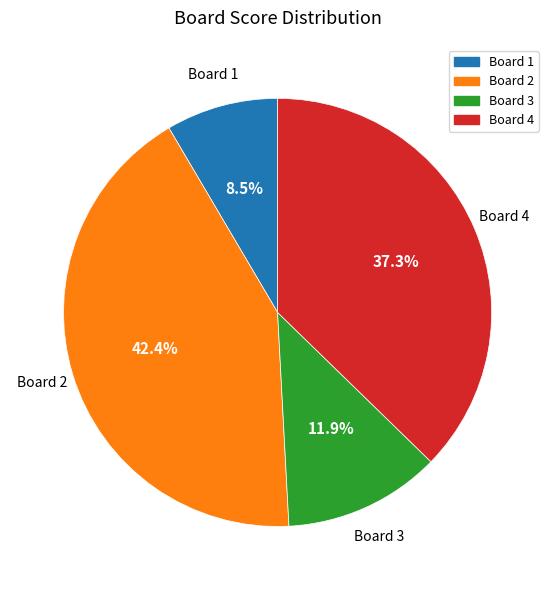

What percentage is the Board 2 slice, to the nearest percent?

42%